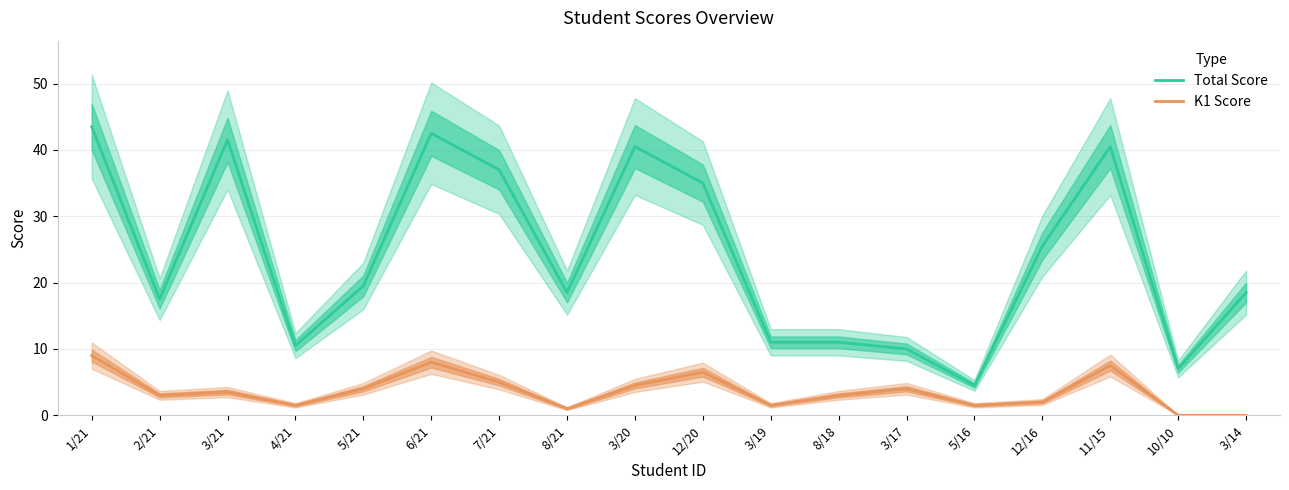

What is the value of the Total Score point at the 4th from the left?

10.5